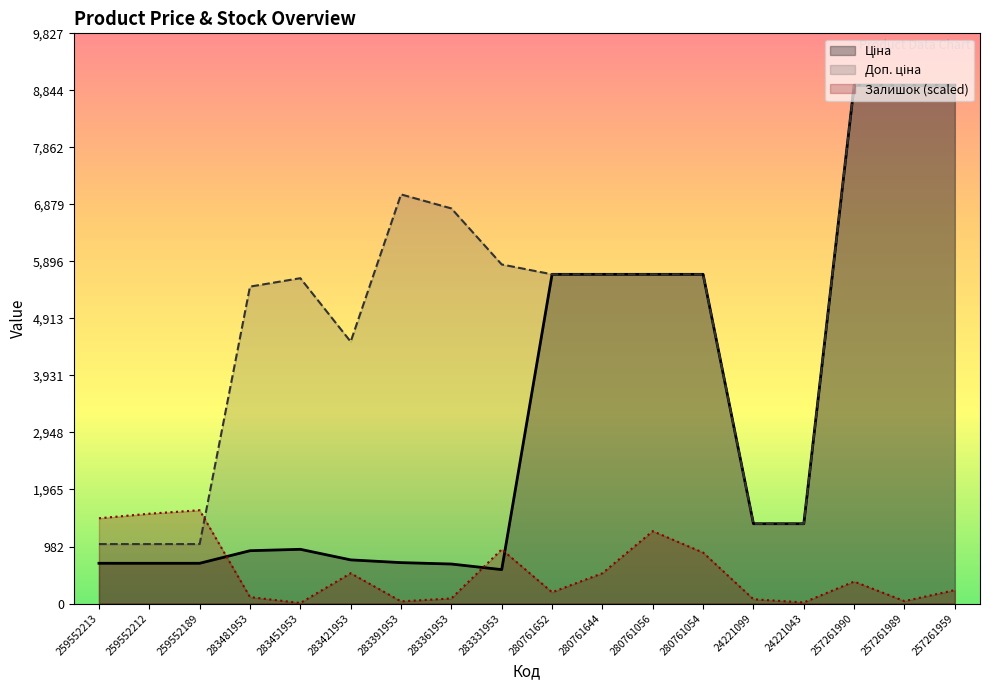

Rank the categories by Доп. ціна value from lowest to highest.

259552213, 259552212, 259552189, 24221099, 24221043, 283421953, 283481953, 283451953, 280761652, 280761644, 280761056, 280761054, 283331953, 283361953, 283391953, 257261990, 257261989, 257261959